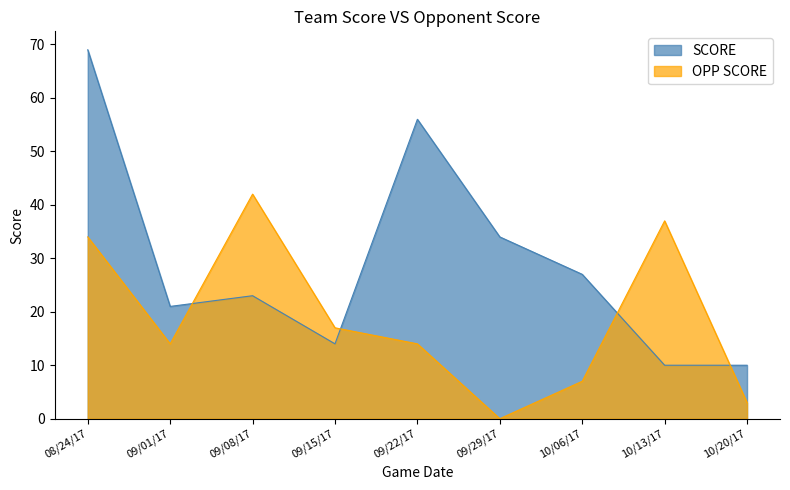

In OPP SCORE, how many points are higher than both neighbors (excluding endpoints)?

2